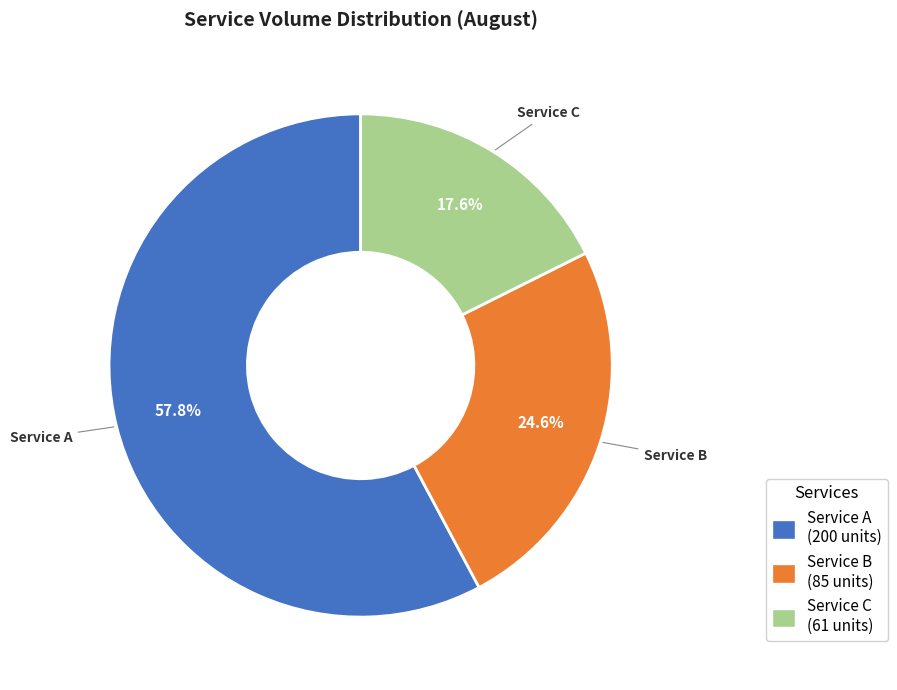

Which has a higher value, Service B or Service A?

Service A